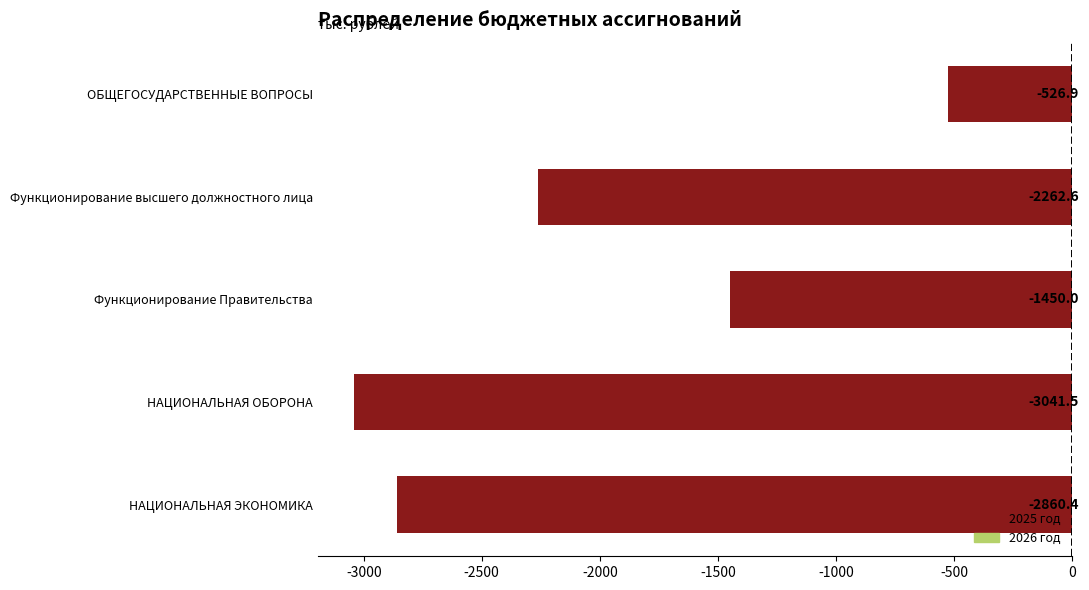

List the labels in order of value, smallest first.

НАЦИОНАЛЬНАЯ ОБОРОНА, НАЦИОНАЛЬНАЯ ЭКОНОМИКА, Функционирование высшего должностного лица, Функционирование Правительства, ОБЩЕГОСУДАРСТВЕННЫЕ ВОПРОСЫ